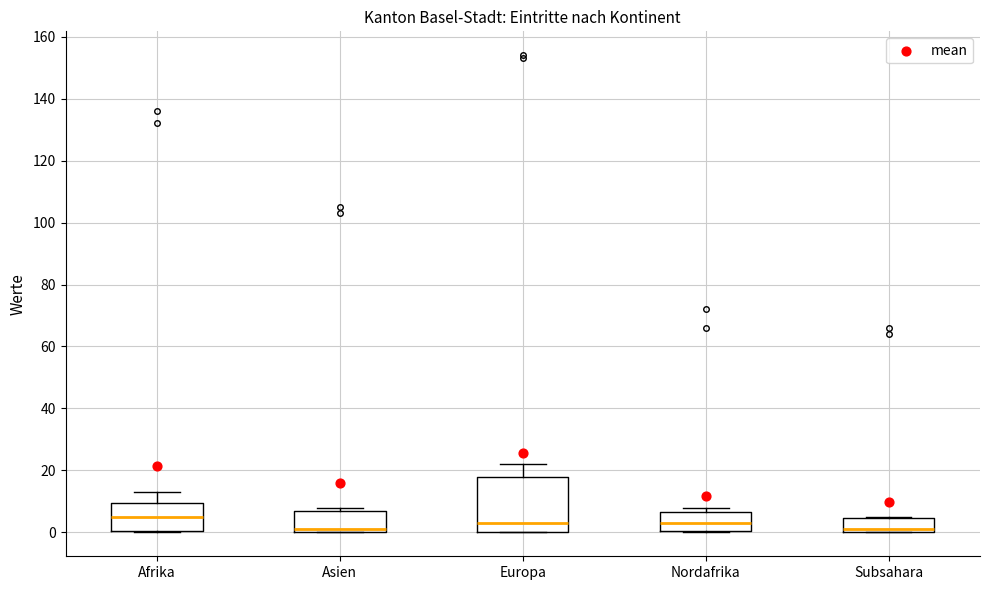

Which box is the tallest, from its lower edge to its upper edge?

Europa